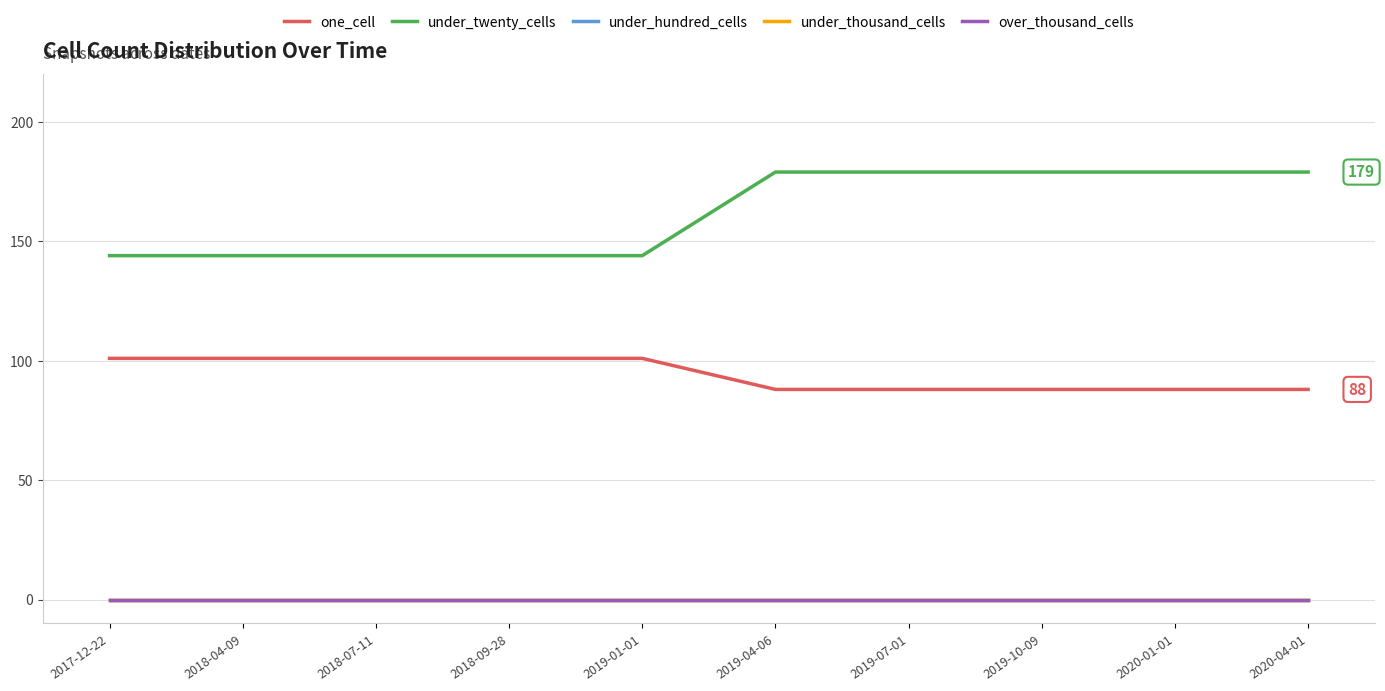

Is this an area chart (filled region under the line)?

No